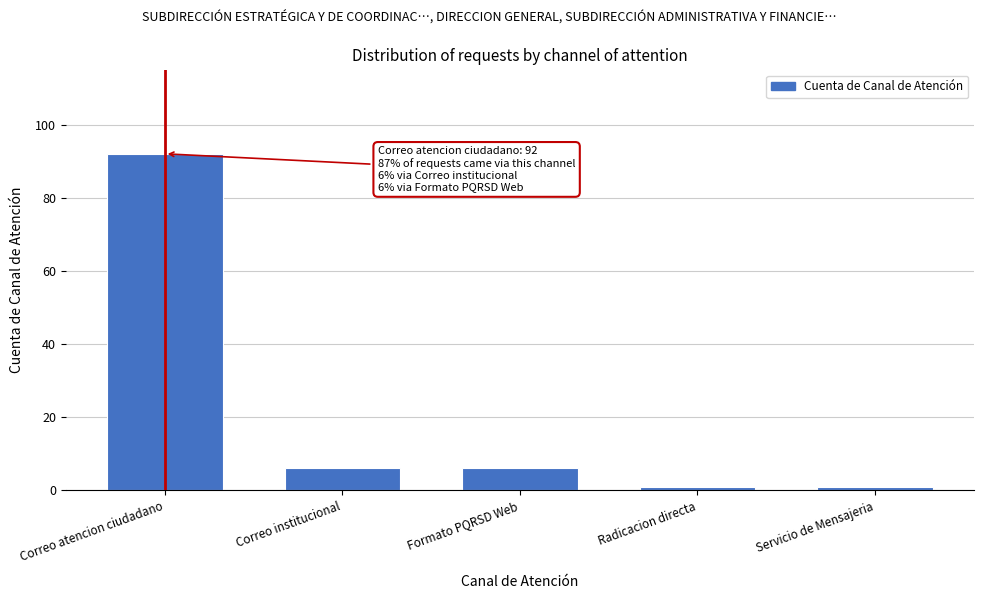

Reading right to left, transcribe all the data shown in this chart.

Servicio de Mensajeria=1	Radicacion directa=1	Formato PQRSD Web=6	Correo institucional=6	Correo atencion ciudadano=92